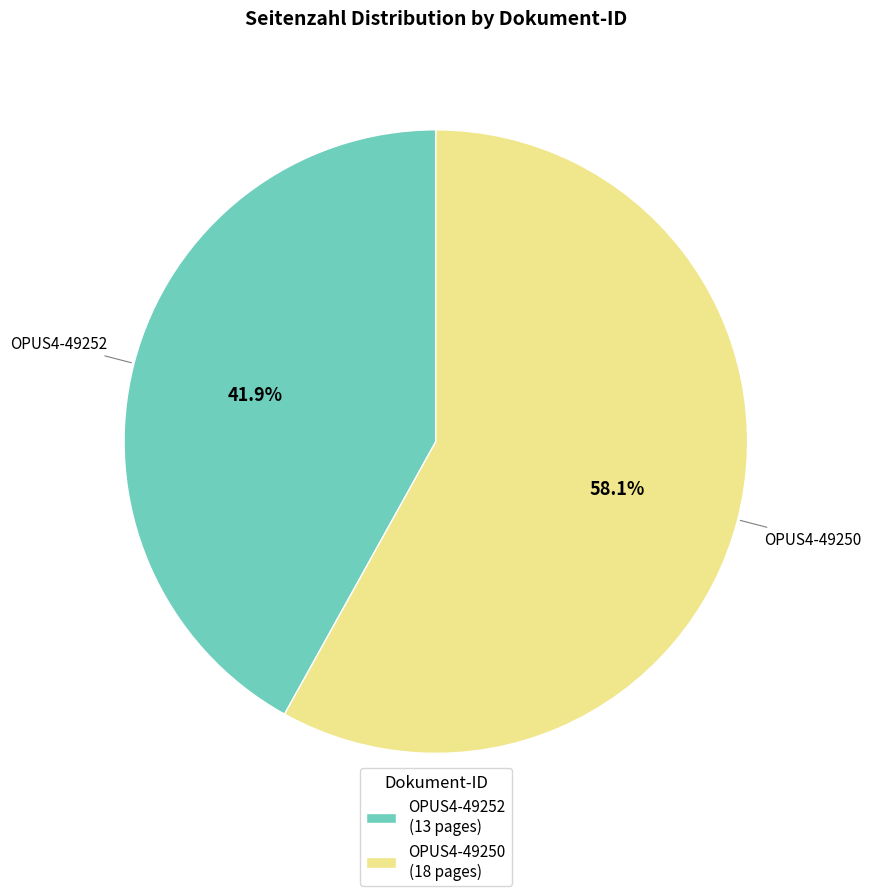

To the nearest percent, what percentage of the pie is OPUS4-49250?

58%